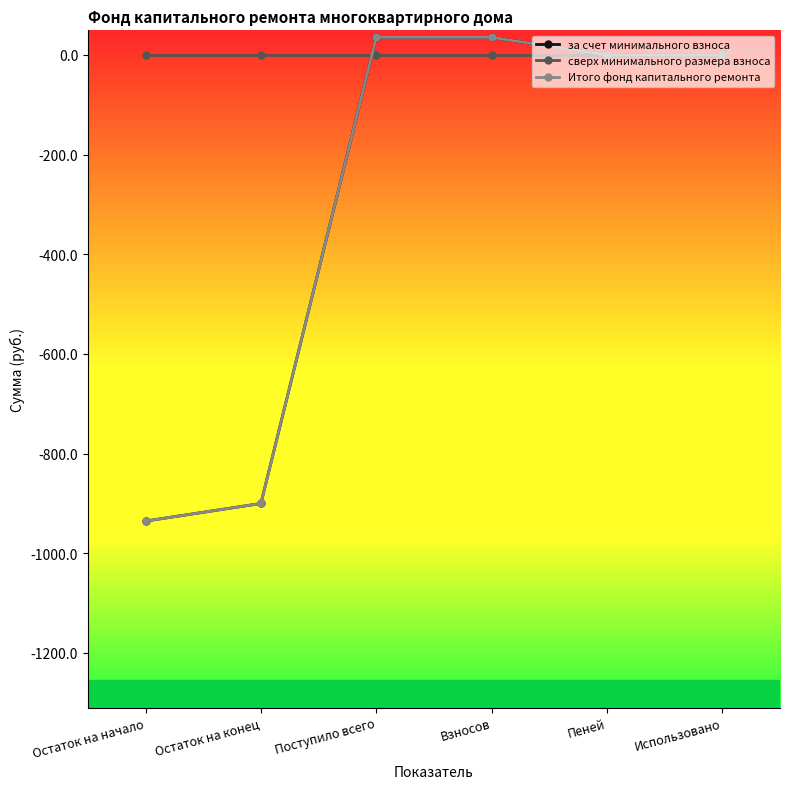

What is the label of the 4th point from the left?

Взносов